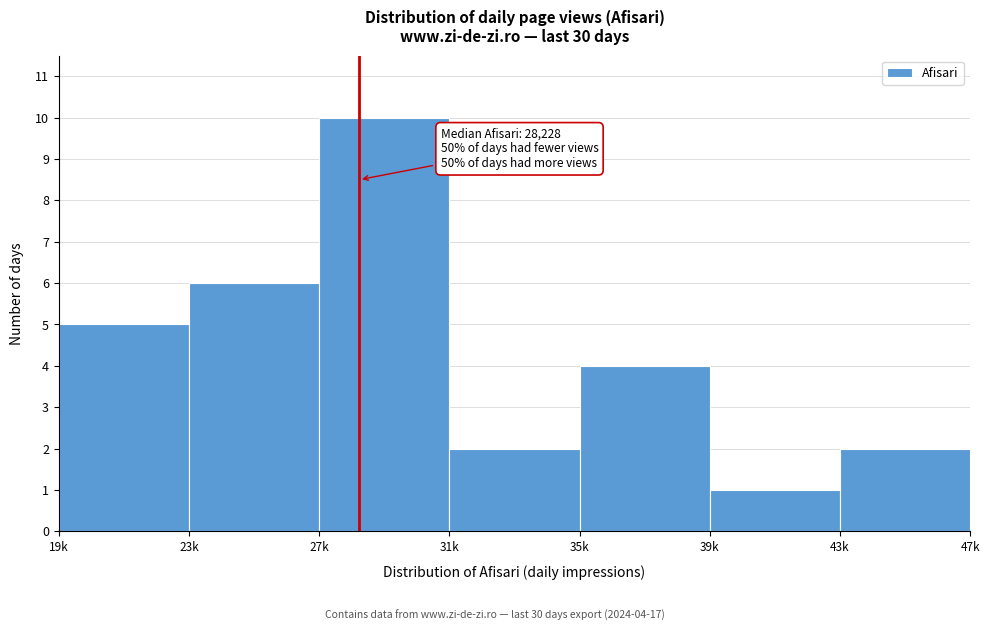

Reading left to right, extract all data points from this chart.

19k=5	23k=6	27k=10	31k=2	35k=4	39k=1	43k=2